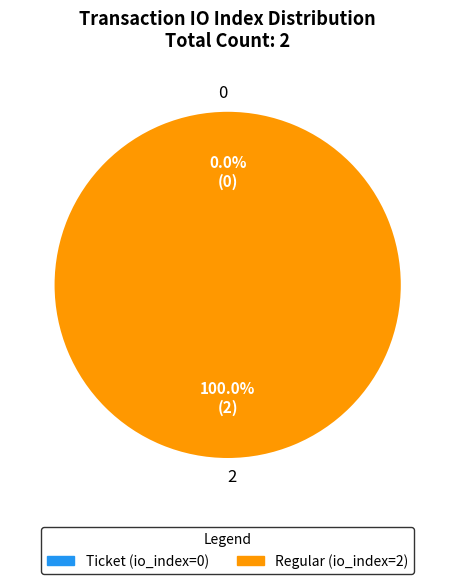

Is it true that 2 is 90% of the pie?

False